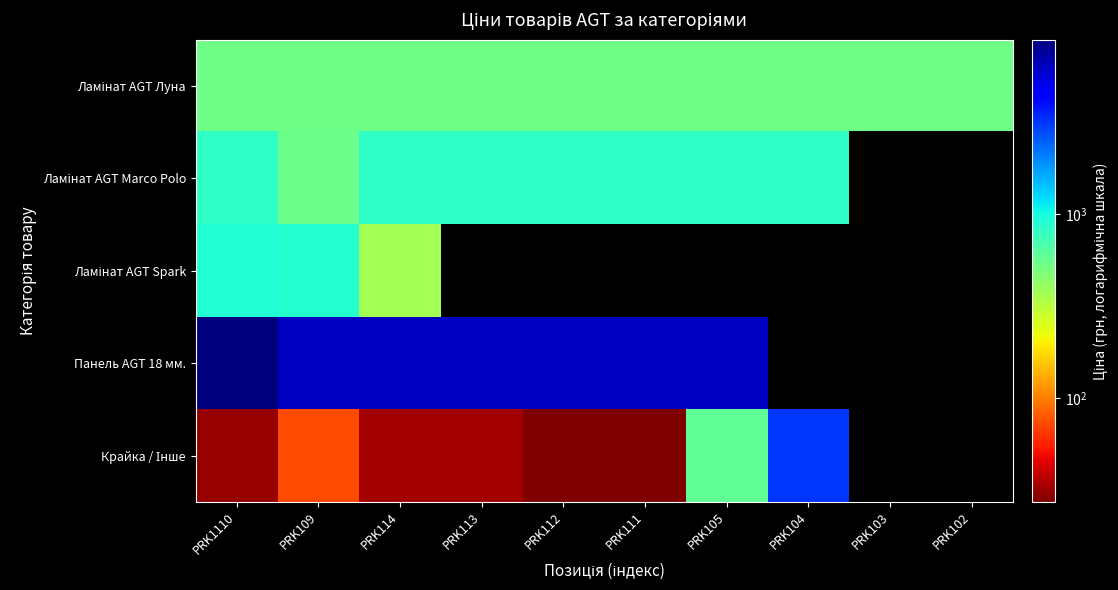

How many values in the Ламінат AGT Marco Polo series are below 842?

1